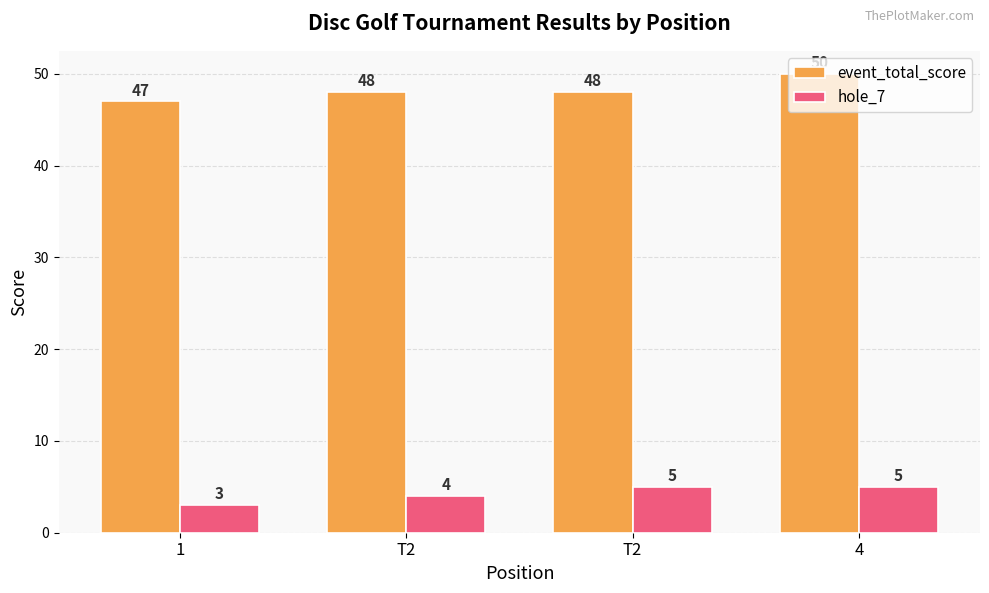

True or false: hole_7 has a value of 4 at 1.

False